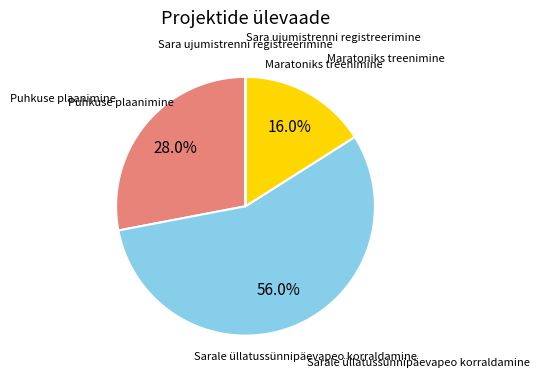

Is it true that Puhkuse plaanimine is 41% of the pie?

False